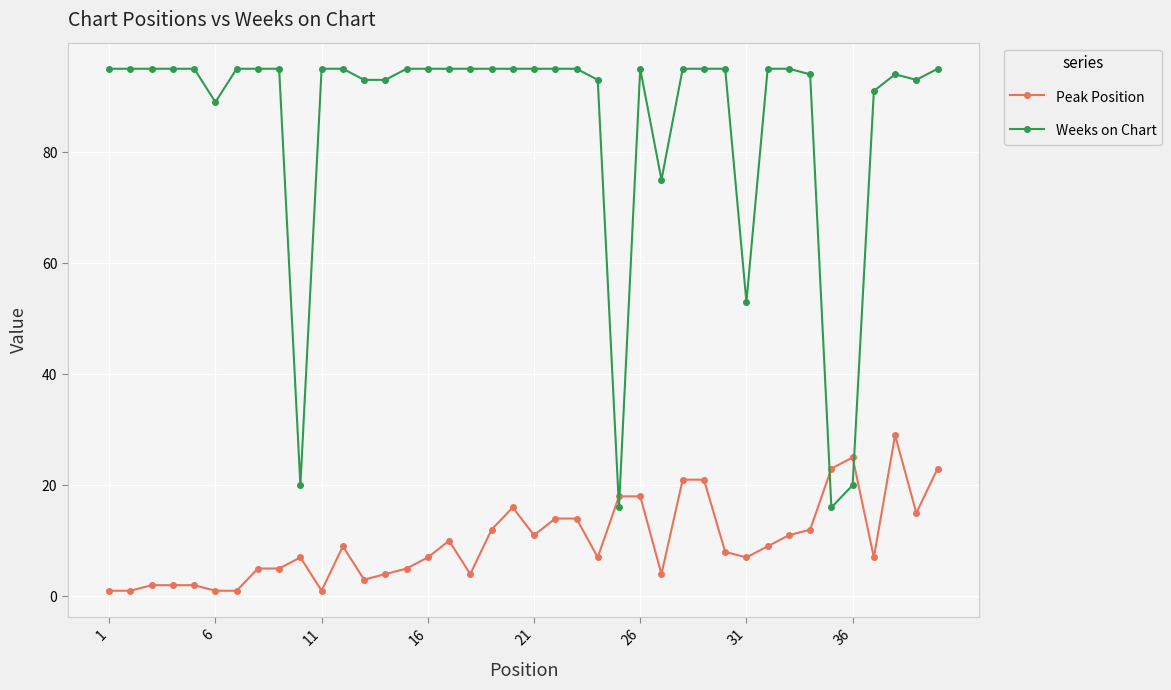

List the series in order of their overall mean, lowest first.

Peak Position, Weeks on Chart